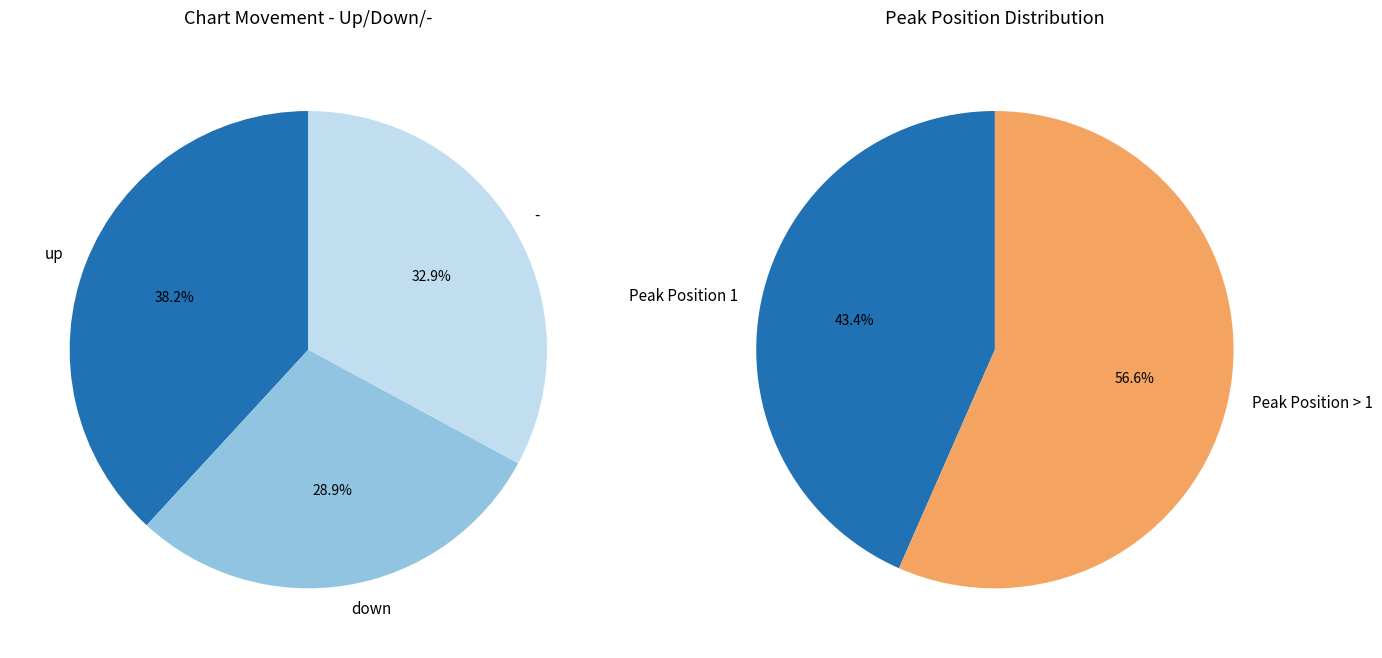

Rank the categories by value from highest to lowest.

up, -, down